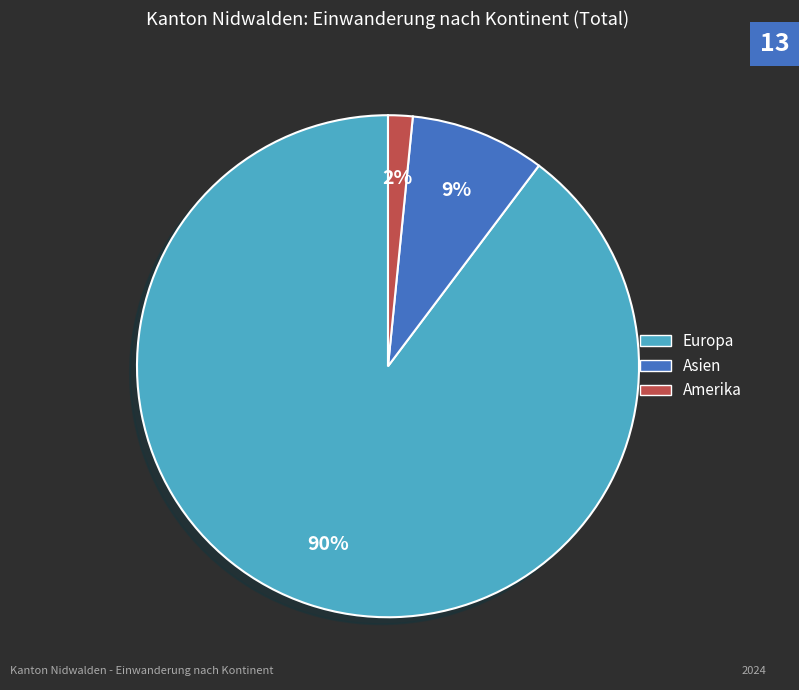

To the nearest percent, what is the average slice percentage?

33%